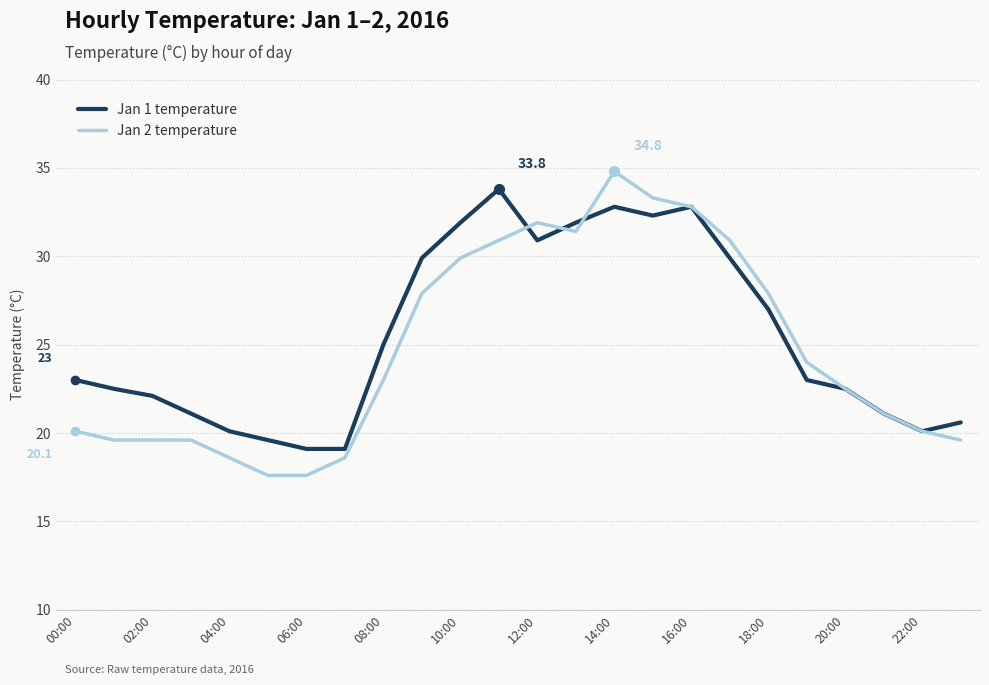

What is the greatest value displayed?

34.8